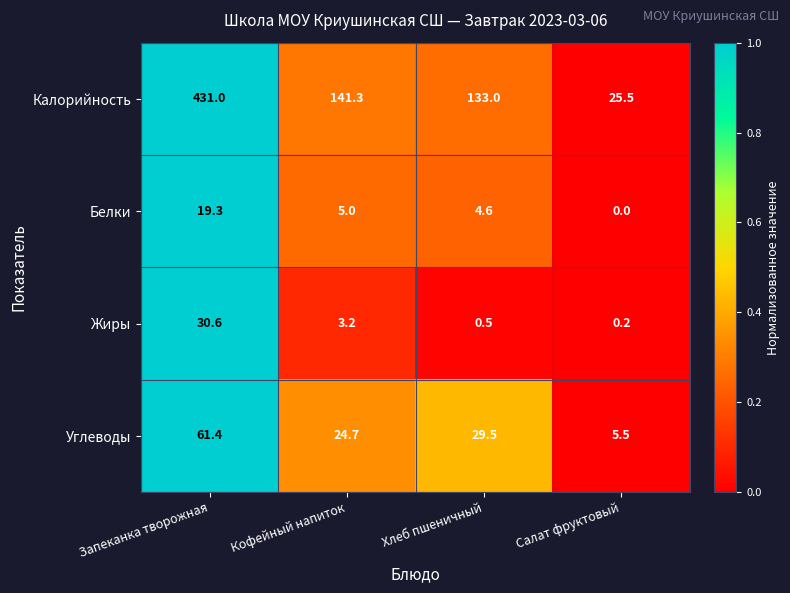

Rank the series by their maximum value, from highest to lowest.

Калорийность, Углеводы, Жиры, Белки